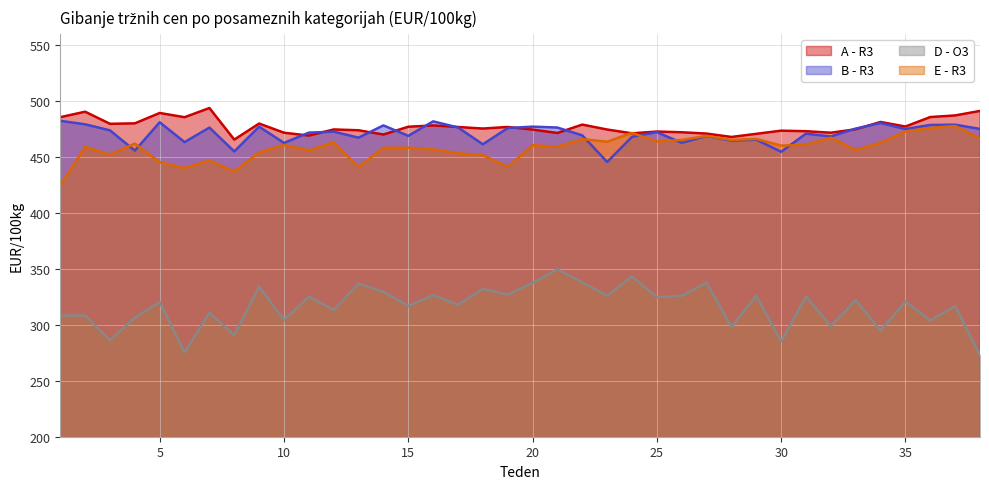

Which series changed the most between 9 and 31?

D - O3